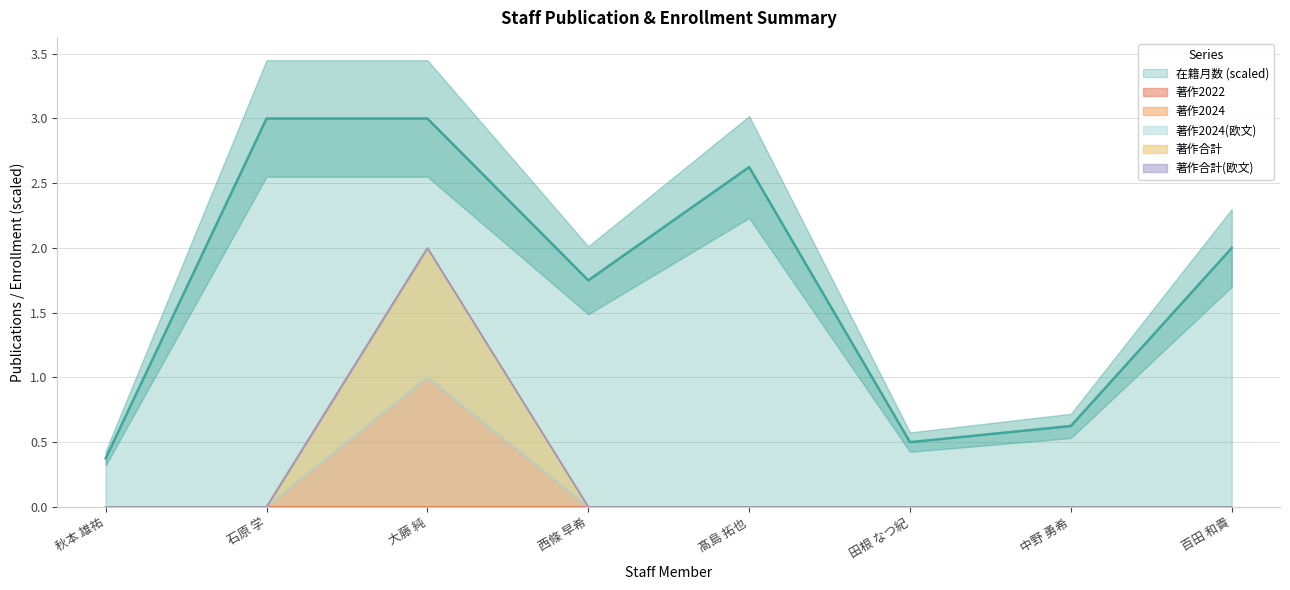

Which series has the largest total across all categories?

在籍月数